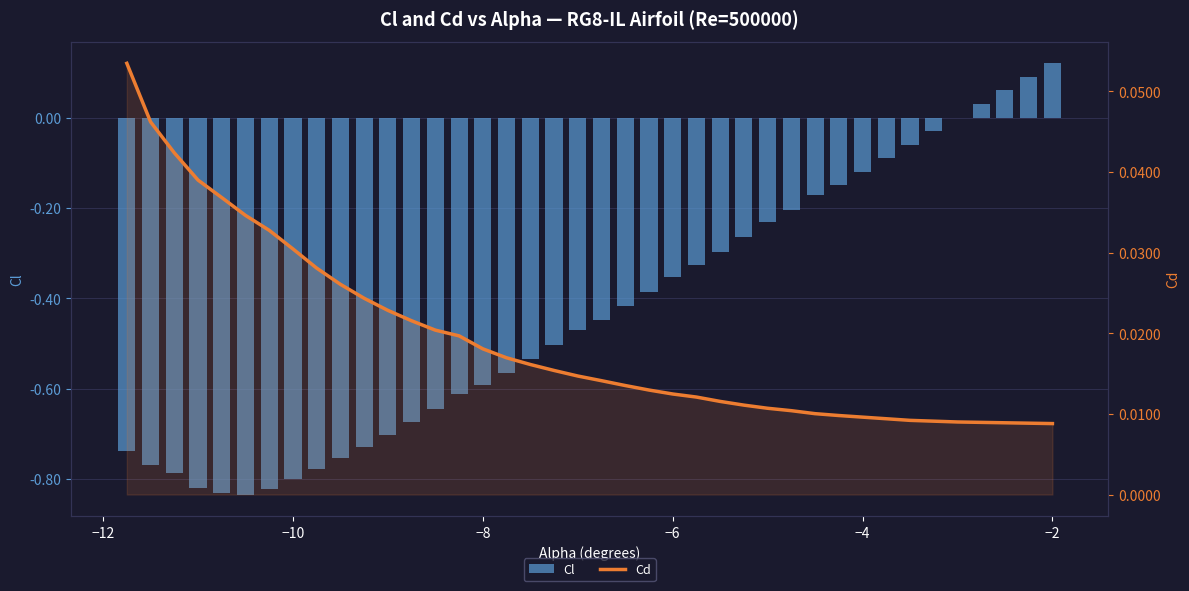

At which category is the sum across all series the highest?

−2